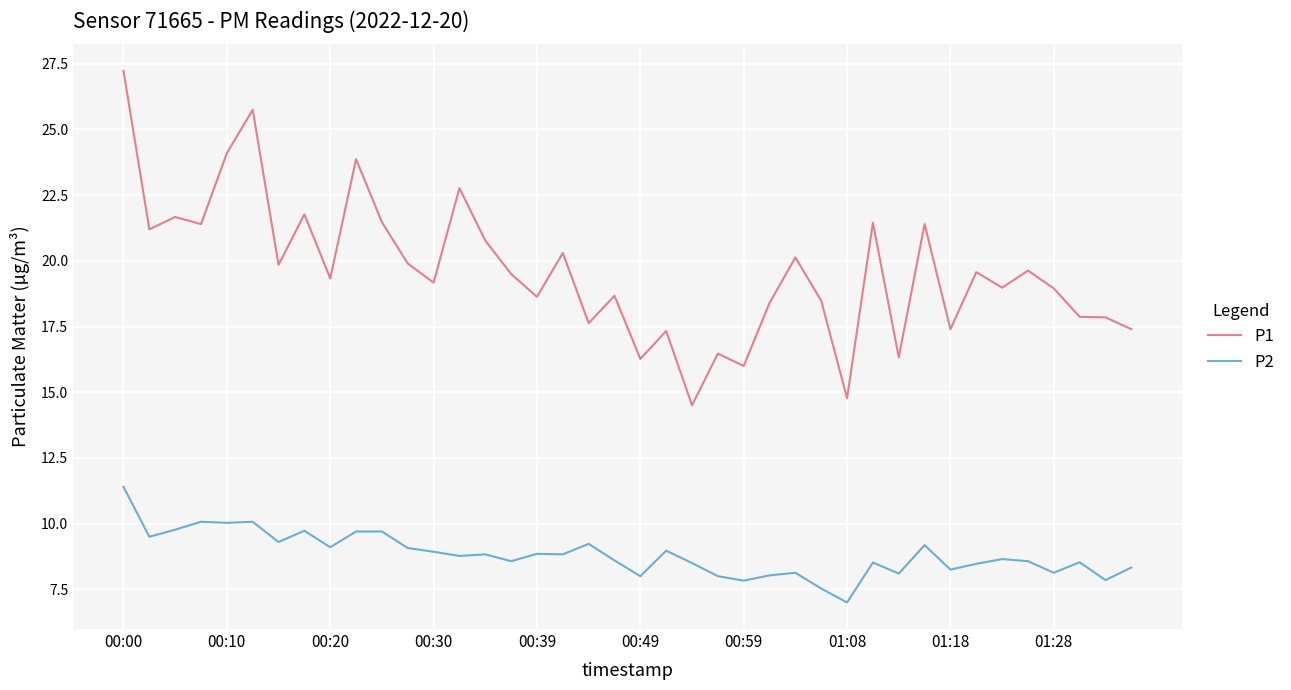

Which series has the largest range (max minus min)?

P1